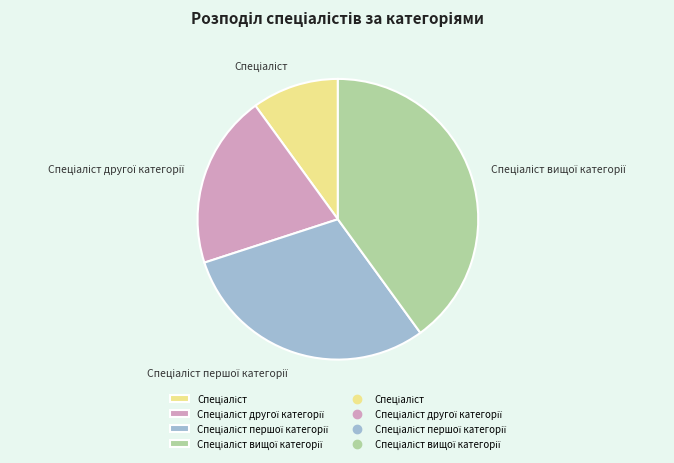

Is there a majority slice in this chart?

No